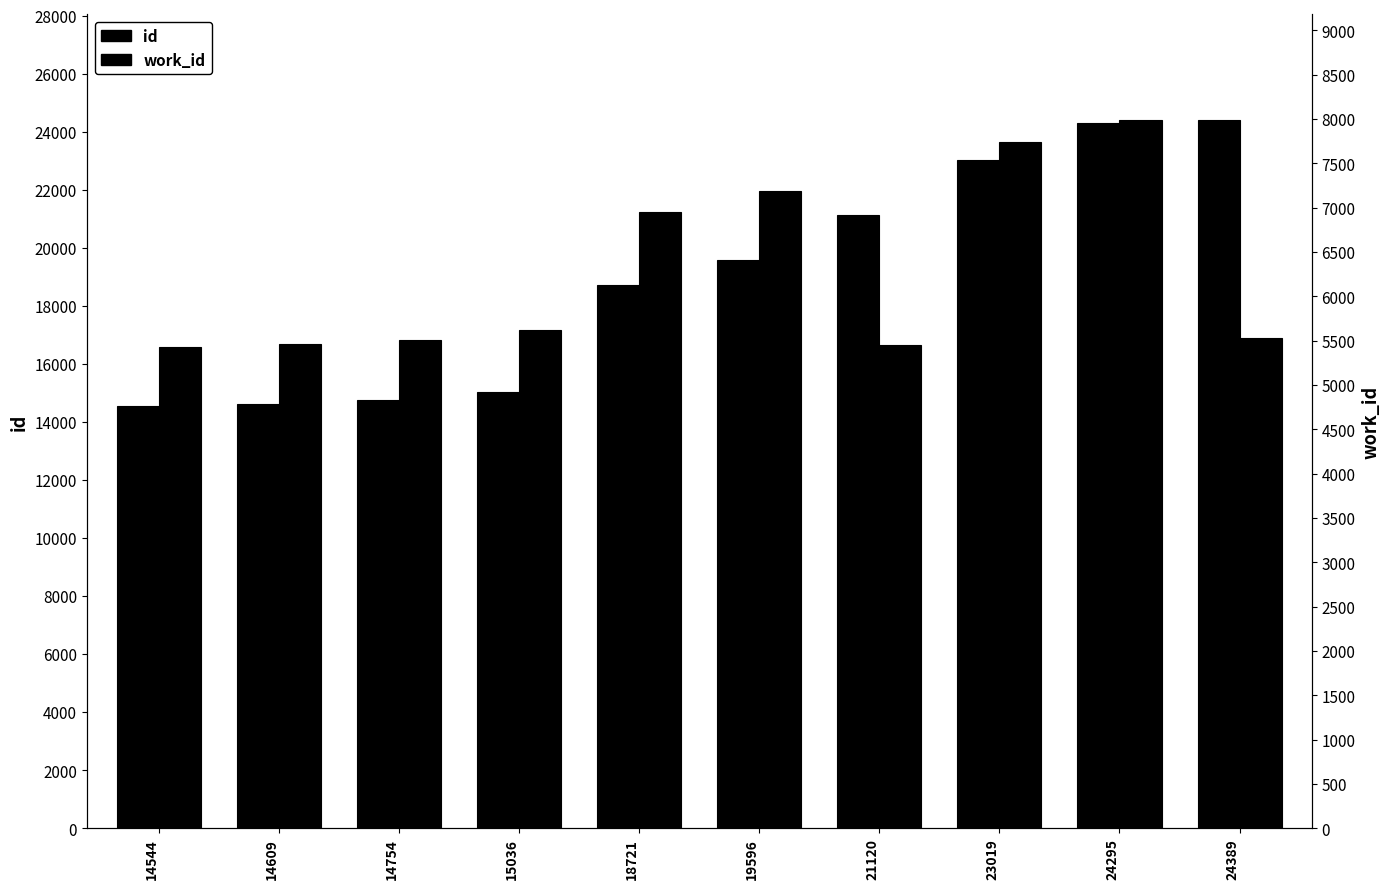

What is the sum of all id values?

190083.0